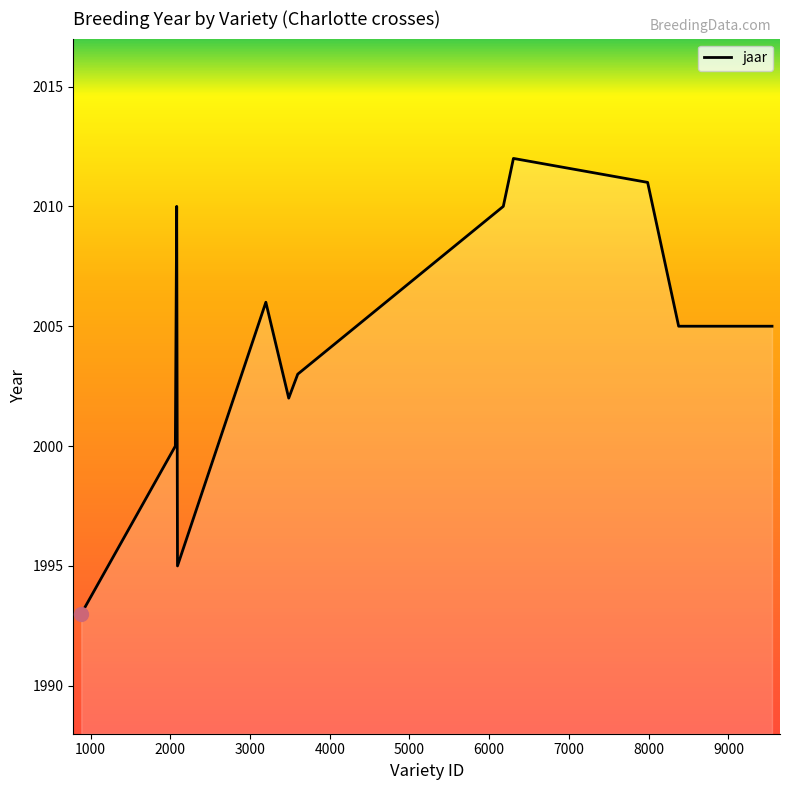

What is the greatest value displayed?

2012.0